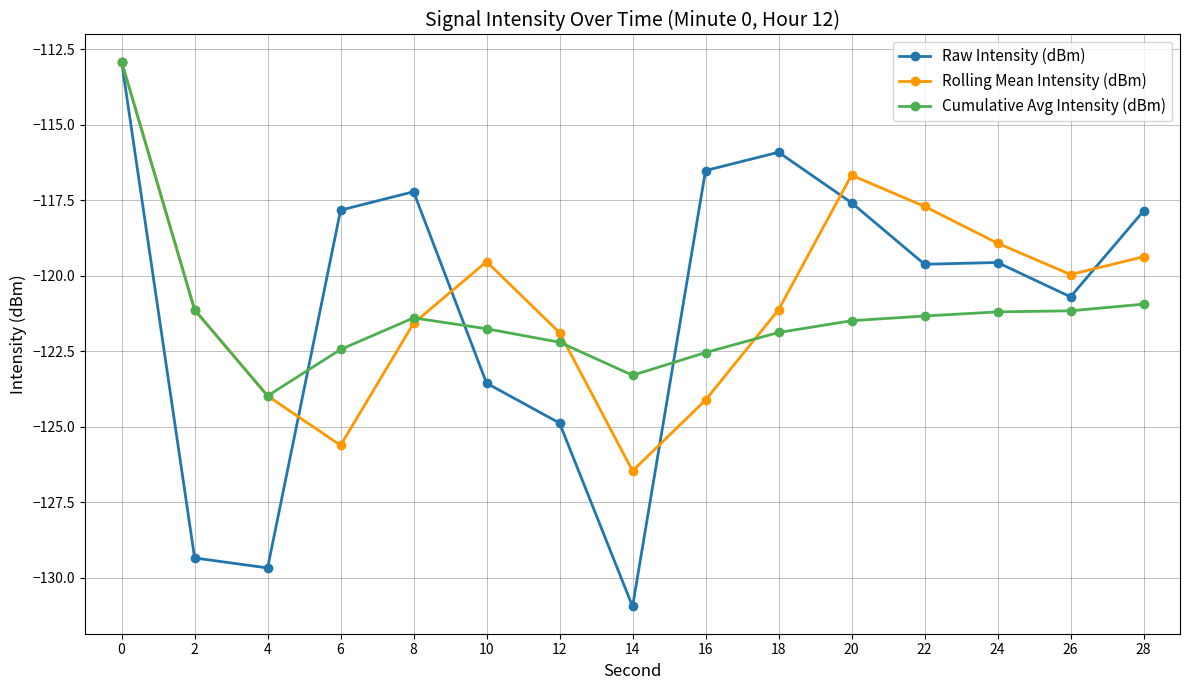

What is the sum of the Rolling Mean Intensity (dBm) values at 18 and 24?

-240.1